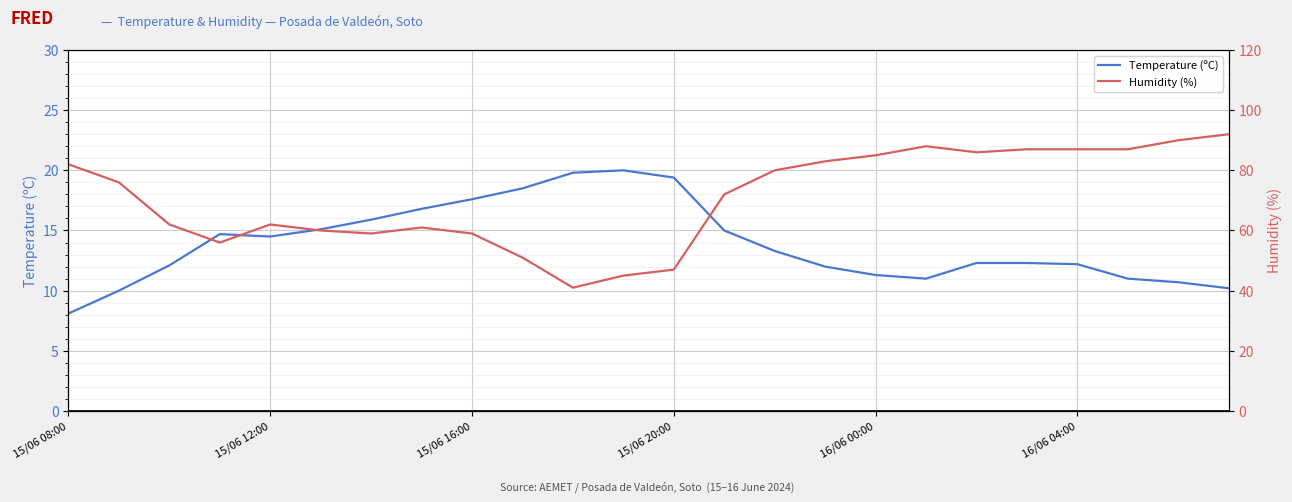

What is the maximum value for Temperature (ºC)?

20.0